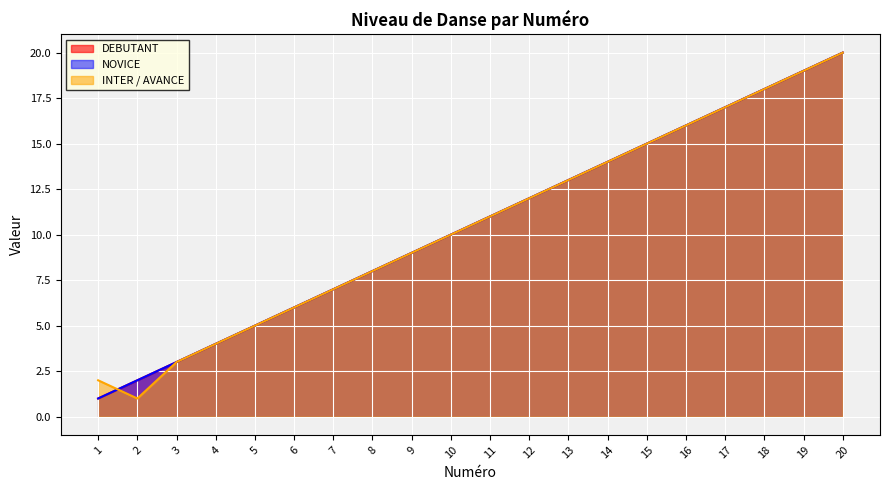

What is the value of the DEBUTANT point at the 8th from the left?

8